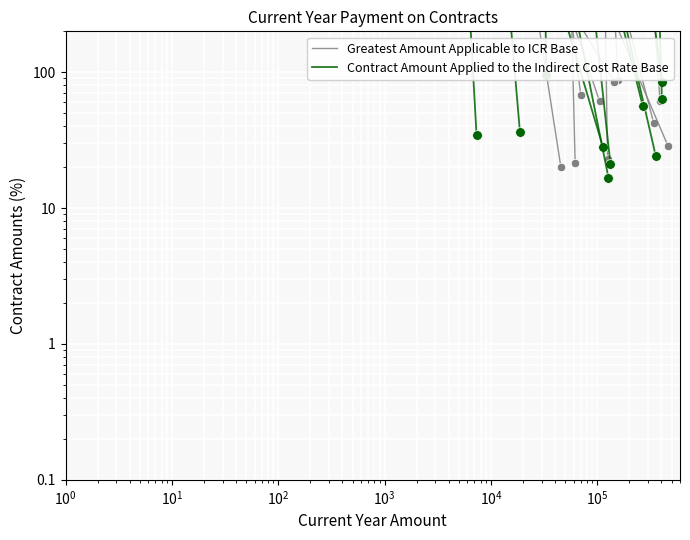

Which series has the widest spread of values?

Greatest Amount Applicable to ICR Base